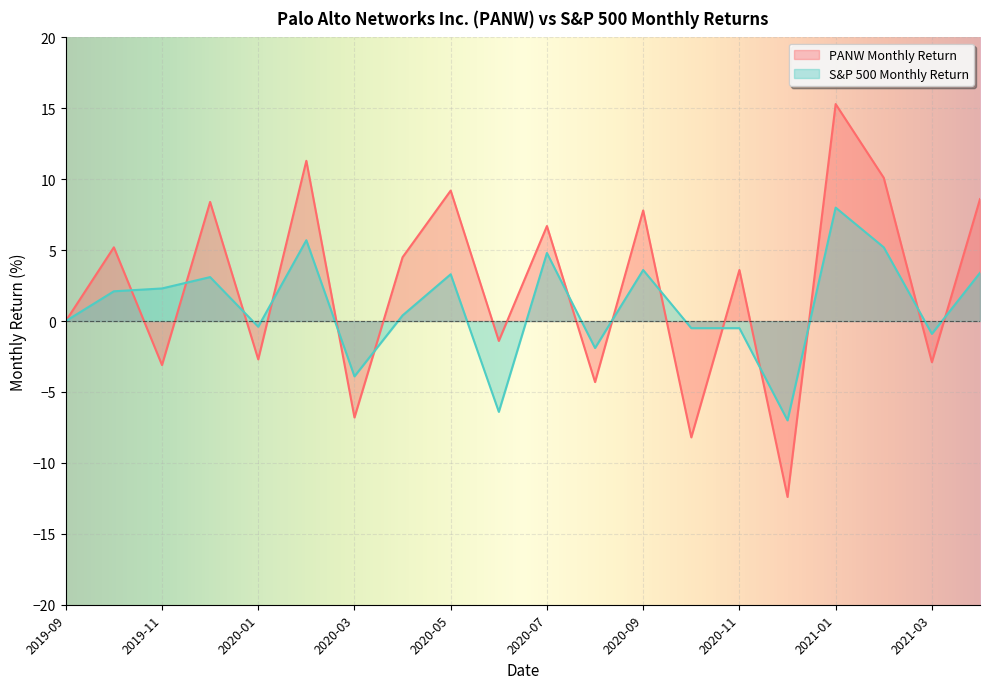

How many lines are shown in the chart?

2